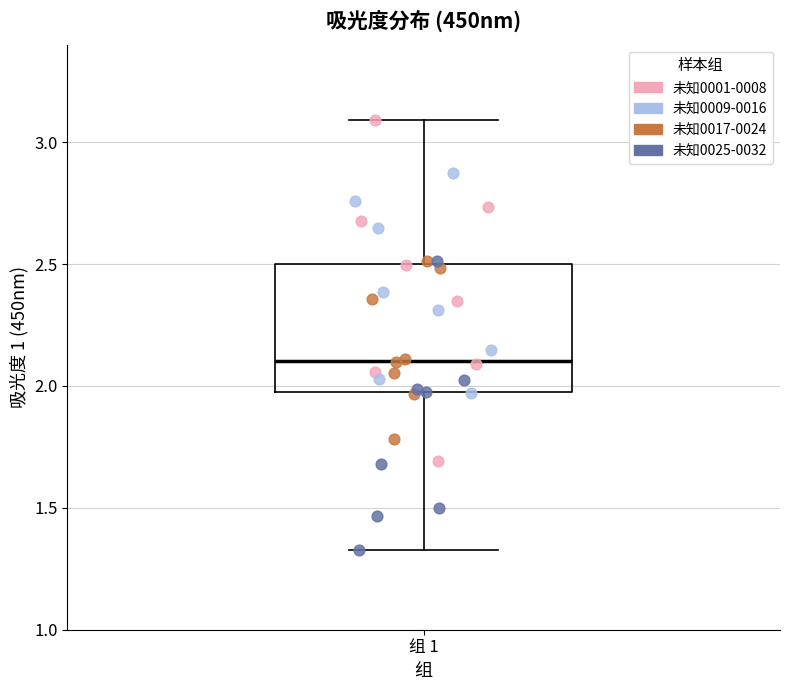

Where is the upper edge of the box for 组 1 on the y-axis? The values are not printed on the chart, so give them approximately, as read against the axis.

2.50